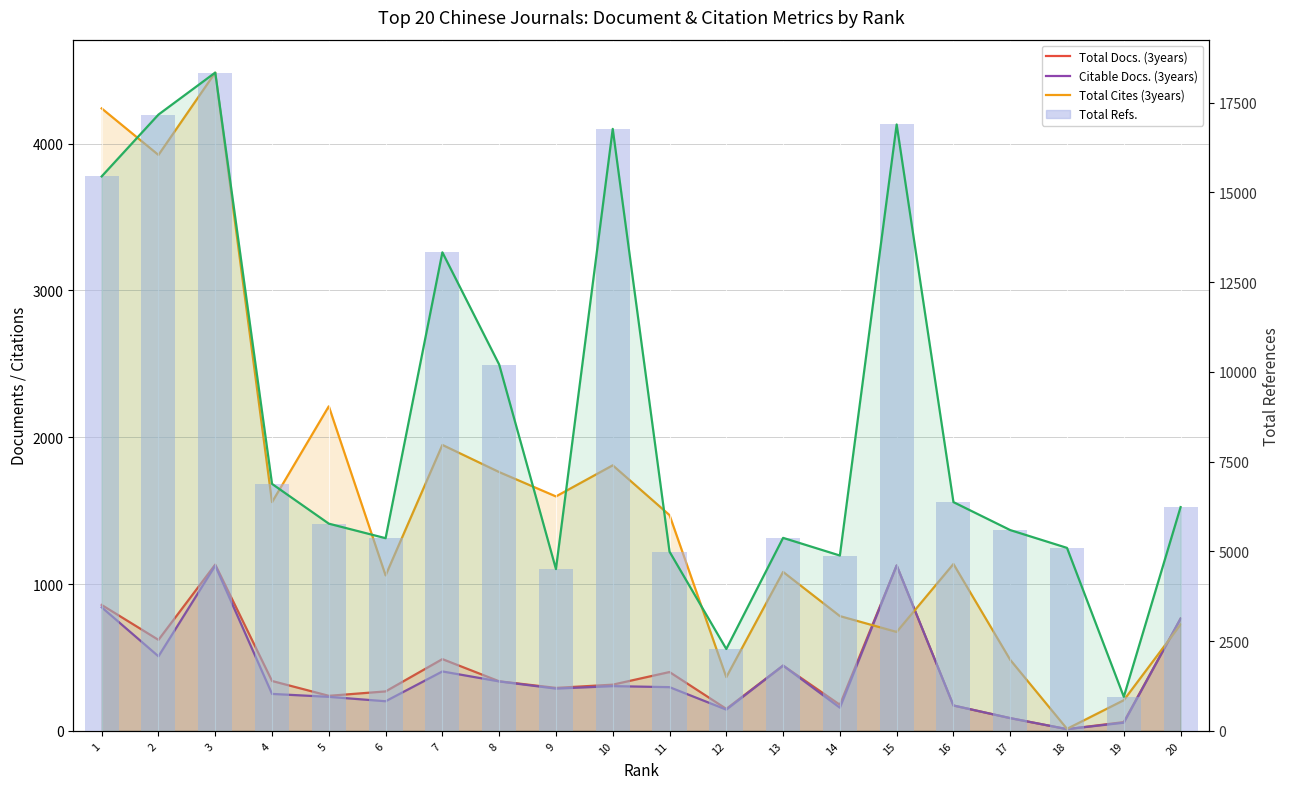

The Total Refs. series shows 4993 at 11. True or false?

True